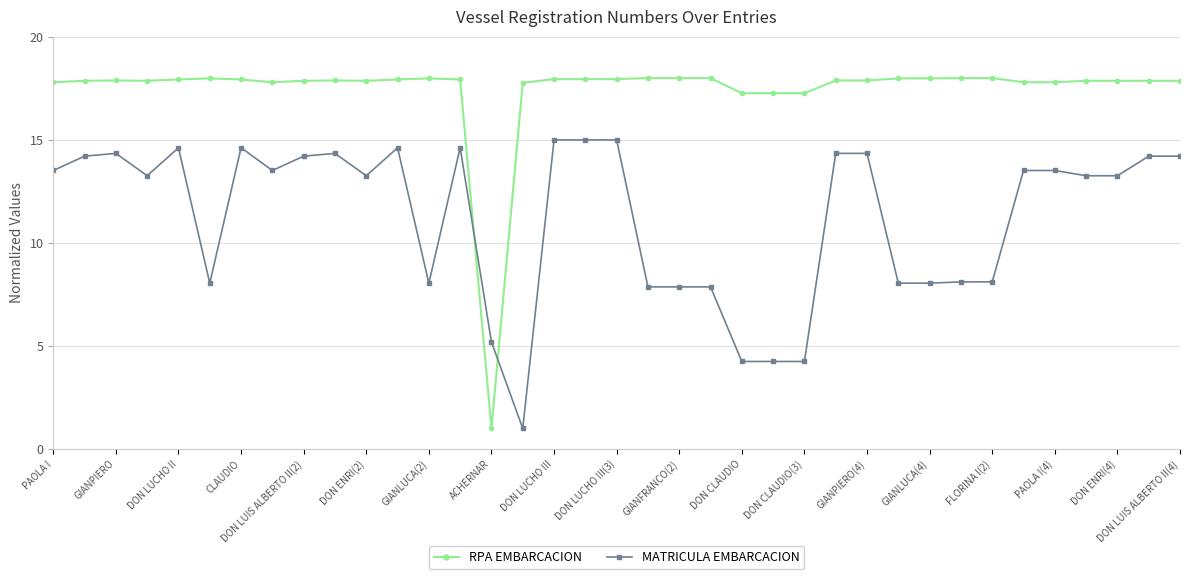

List the series in order of their peak value, lowest first.

MATRICULA EMBARCACION, RPA EMBARCACION